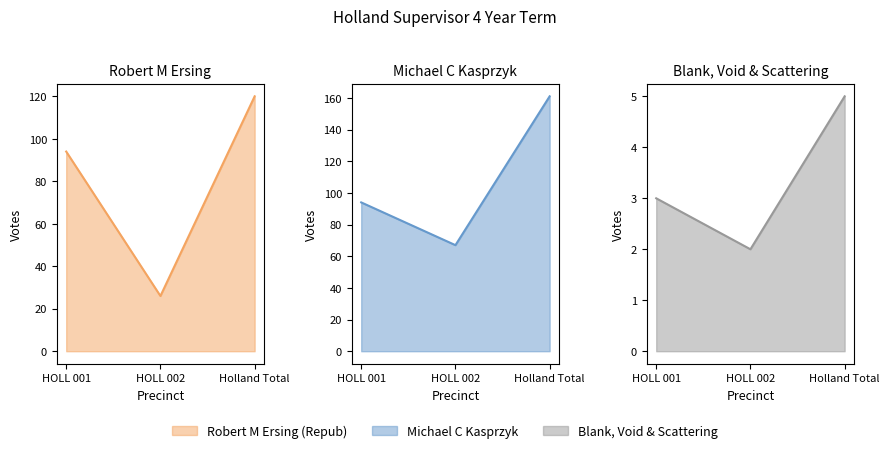

Rank the categories by Blank, Void & Scattering value from highest to lowest.

Holland Total, HOLL 001, HOLL 002